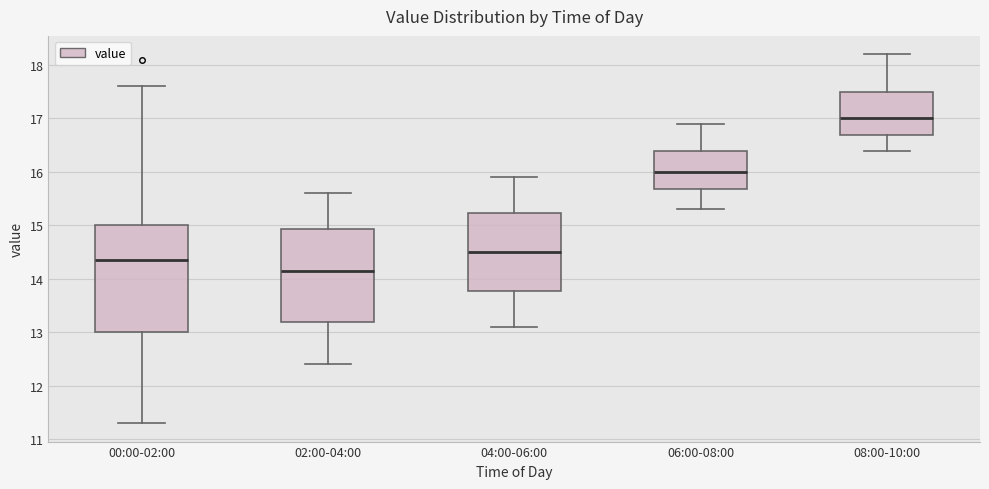

Which box has the highest median line?

08:00-10:00